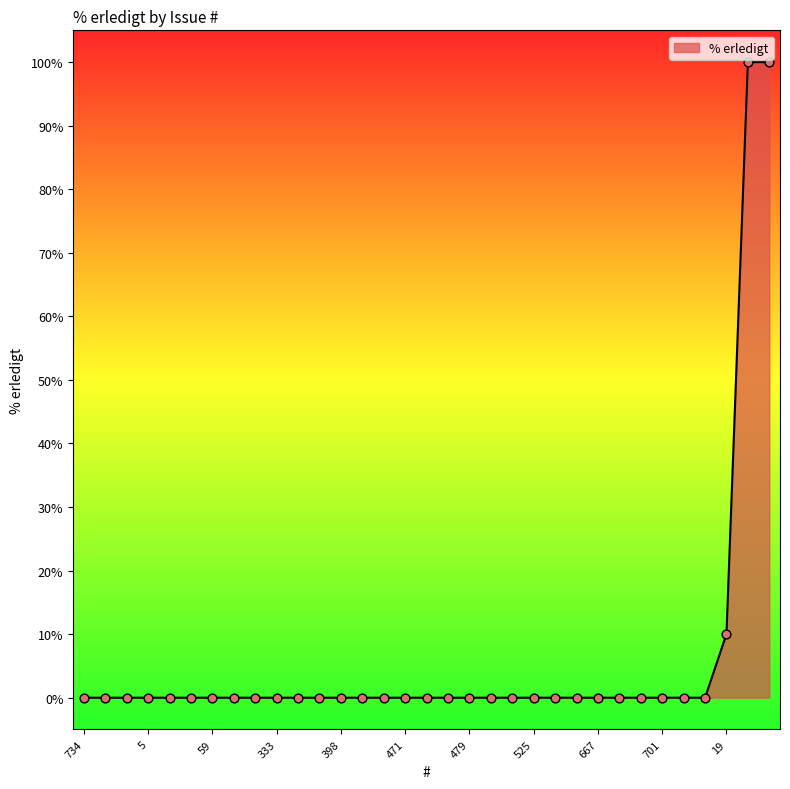

What is the maximum value shown in the chart?

100